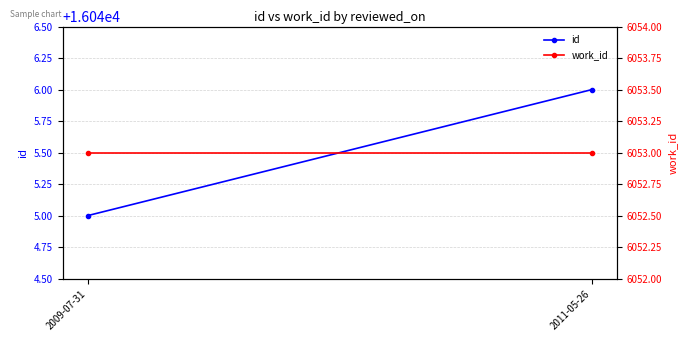

What is the maximum value shown in the chart?

16046